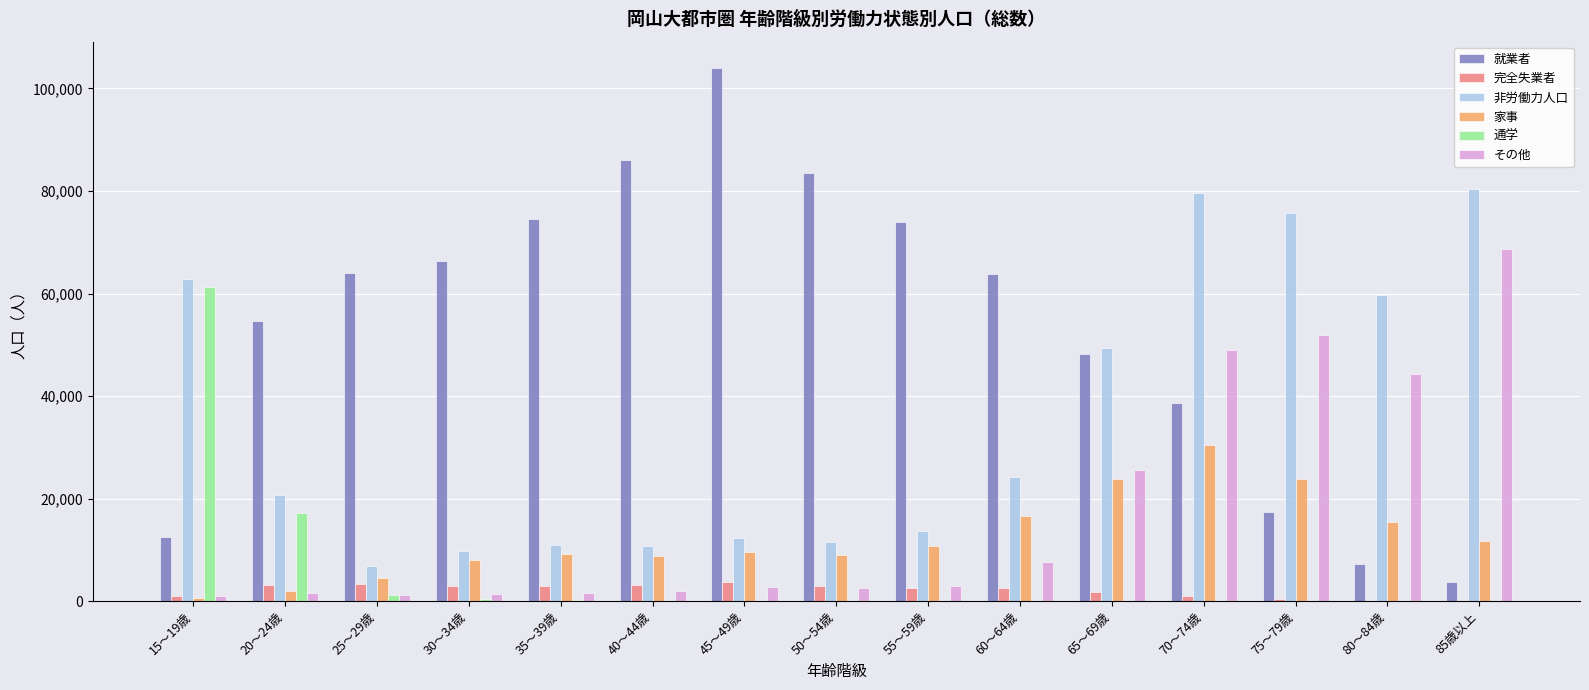

The value of 家事 at 30～34歳 is 7975. True or false?

True